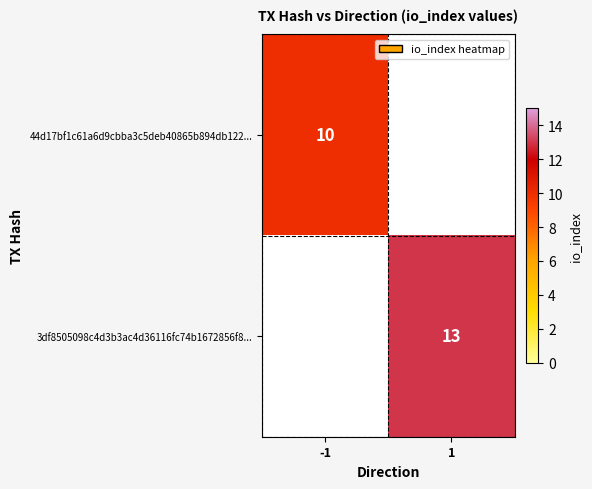

The 3df8505098c4d3b3ac4d36116fc74b1672856f8... series shows 20 at 1. True or false?

False